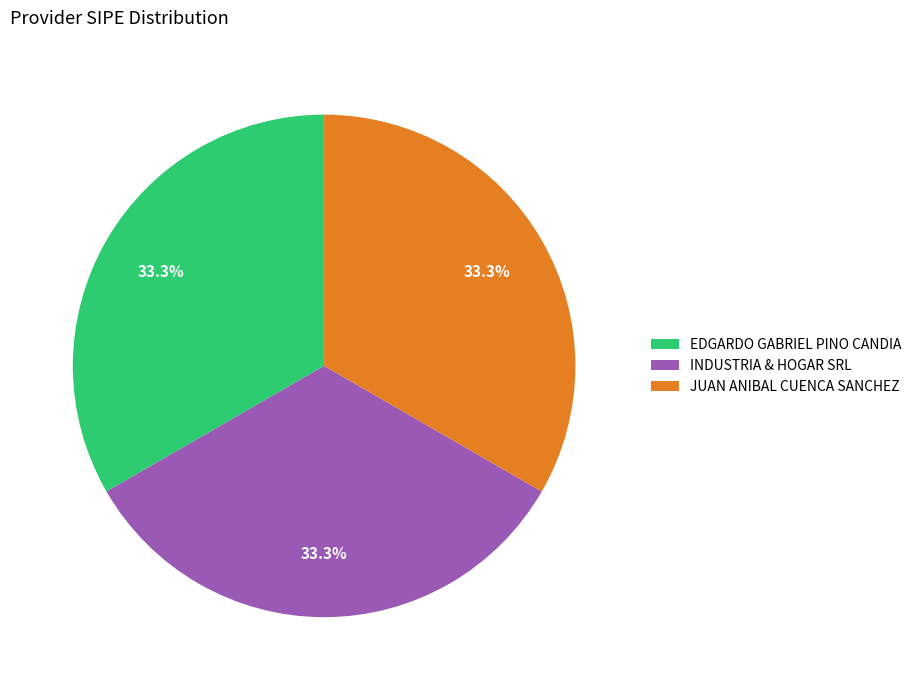

How many segments does this pie chart have?

3